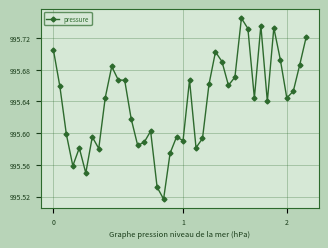

True or false: there are more than 0 points higher than both neighbors.

True